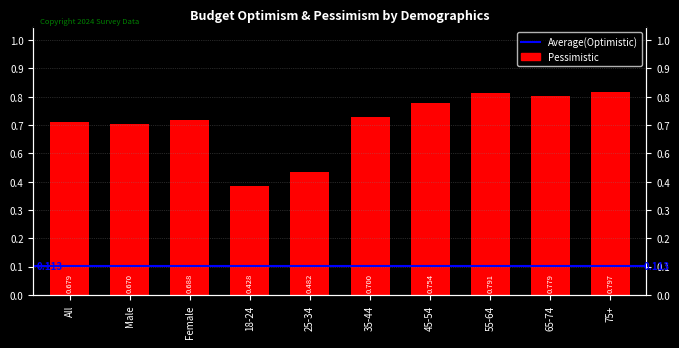

True or false: the data shows 0.4 at Male.

False